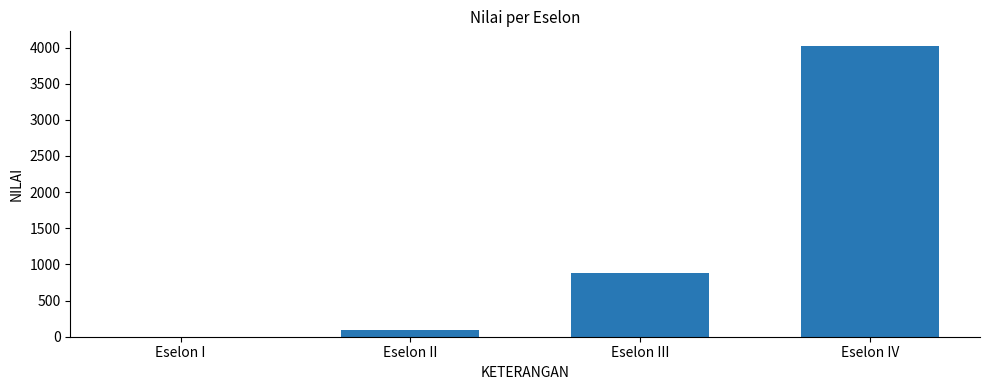

The value at Eselon II is 91. True or false?

True